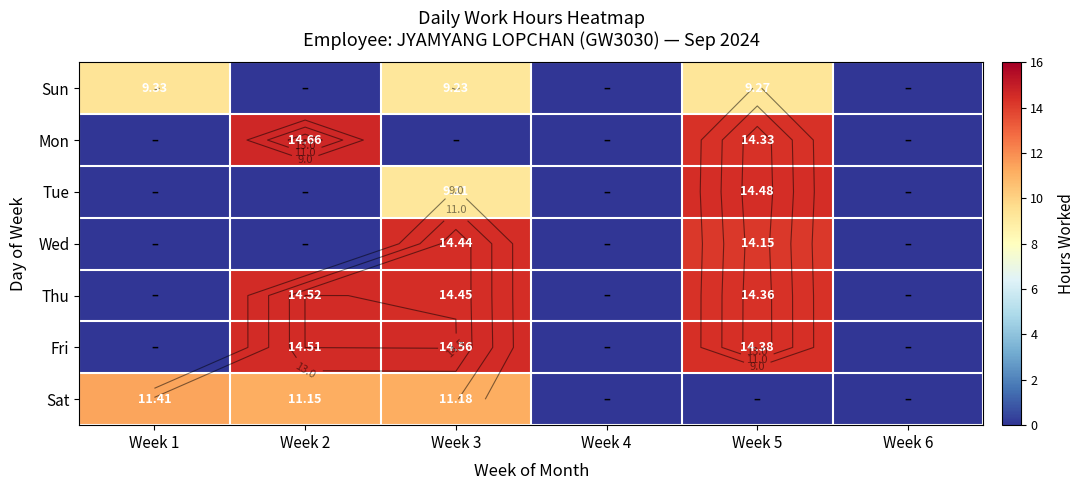

True or false: Thu has a value of 5.5 at Week 3.

False